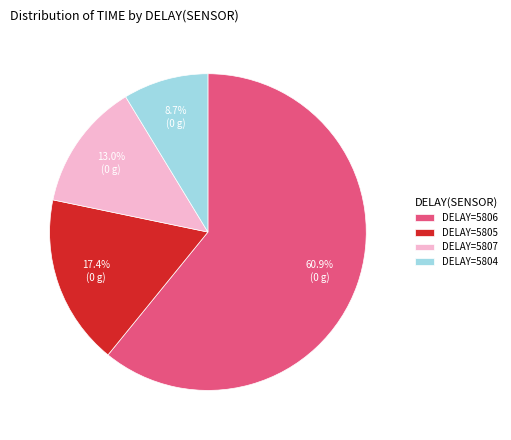

Rank the categories by value from lowest to highest.

DELAY=5804, DELAY=5807, DELAY=5805, DELAY=5806